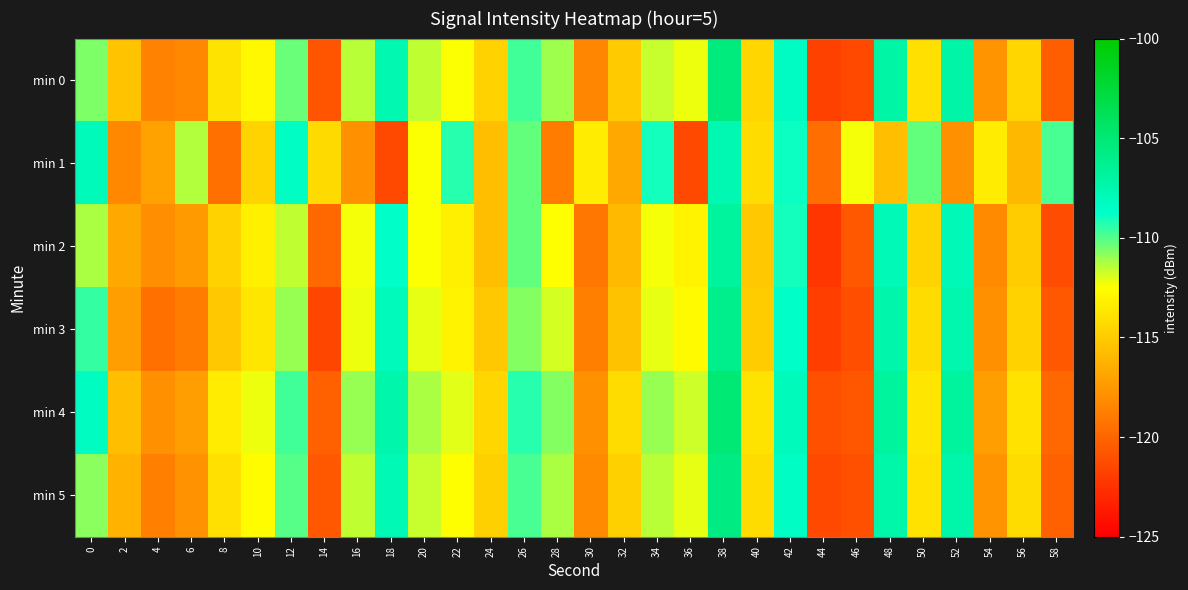

Reading left to right, list all the values displayed in this chart.

min 0: 0=-110.6	2=-115.3	4=-118.5	6=-118.3	8=-113.9	10=-112.9	12=-110.3	14=-120.8	16=-111.5	18=-107.6	20=-111.6	22=-112.4	24=-114.7	26=-109.7	28=-111.1	30=-118.4	32=-115.1	34=-111.7	36=-112.2	38=-105.4	40=-114.5	42=-108.3	44=-121.7	46=-121.4	48=-107.1	50=-114.0	52=-107.2	54=-117.7	56=-114.5	58=-120.4
min 1: 0=-108.0	2=-118.3	4=-117.0	6=-111.4	8=-119.5	10=-114.6	12=-108.5	14=-114.3	16=-117.9	18=-121.4	20=-112.5	22=-109.3	24=-115.7	26=-110.2	28=-118.9	30=-113.5	32=-116.8	34=-109.0	36=-121.3	38=-107.7	40=-114.2	42=-108.9	44=-119.6	46=-112.3	48=-115.7	50=-110.2	52=-117.9	54=-113.5	56=-116.0	58=-109.8
min 2: 0=-111.2	2=-116.8	4=-118.0	6=-117.5	8=-114.7	10=-113.2	12=-111.6	14=-119.9	16=-112.3	18=-108.7	20=-112.5	22=-113.2	24=-115.7	26=-110.2	28=-112.6	30=-119.2	32=-115.9	34=-112.3	36=-113.0	38=-106.8	40=-115.2	42=-109.0	44=-122.3	46=-120.7	48=-107.9	50=-114.6	52=-107.9	54=-118.2	56=-115.0	58=-121.2
min 3: 0=-109.6	2=-117.2	4=-119.5	6=-118.9	8=-115.2	10=-113.7	12=-111.0	14=-121.6	16=-112.2	18=-108.0	20=-112.1	22=-113.0	24=-115.2	26=-110.7	28=-111.9	30=-118.7	32=-115.5	34=-112.1	36=-112.8	38=-106.1	40=-115.0	42=-108.7	44=-121.9	46=-121.1	48=-107.3	50=-114.2	52=-107.5	54=-118.0	56=-114.7	58=-120.7
min 4: 0=-108.2	2=-115.7	4=-117.9	6=-117.2	8=-113.5	10=-112.2	12=-109.7	14=-120.2	16=-111.0	18=-107.3	20=-111.2	22=-112.0	24=-114.5	26=-109.3	28=-110.7	30=-117.9	32=-114.2	34=-111.0	36=-111.8	38=-105.0	40=-113.8	42=-108.0	44=-121.0	46=-120.8	48=-106.8	50=-113.7	52=-106.8	54=-117.2	56=-113.9	58=-119.9
min 5: 0=-110.8	2=-116.2	4=-118.7	6=-117.8	8=-114.0	10=-112.7	12=-110.0	14=-120.7	16=-111.6	18=-107.8	20=-111.7	22=-112.6	24=-114.8	26=-109.8	28=-111.2	30=-118.2	32=-114.8	34=-111.5	36=-112.1	38=-105.6	40=-114.2	42=-108.5	44=-121.5	46=-121.0	48=-107.2	50=-113.9	52=-107.2	54=-117.7	56=-114.2	58=-120.1